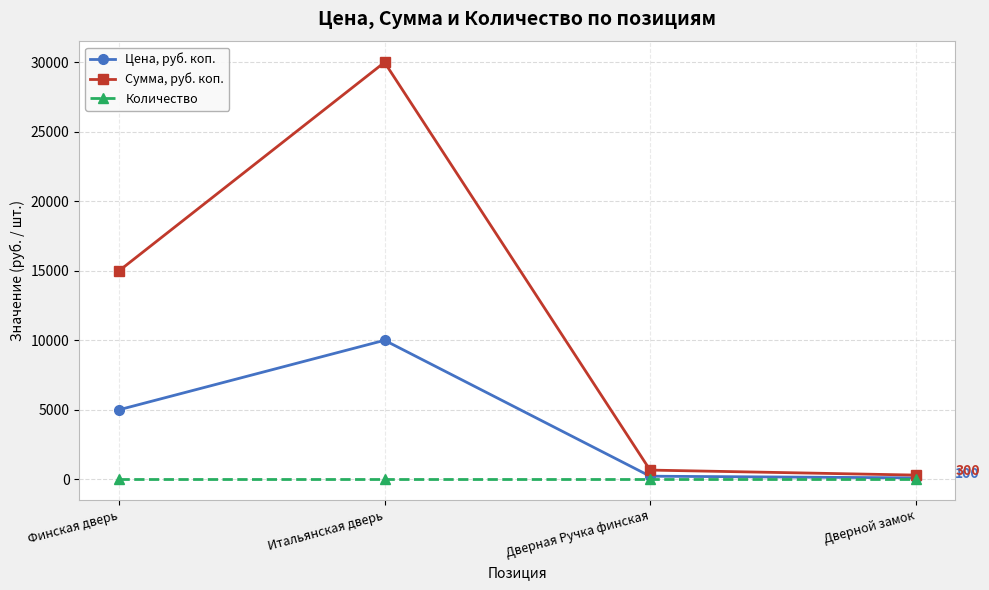

True or false: Сумма, руб. коп. has a value of 24513 at Финская дверь.

False